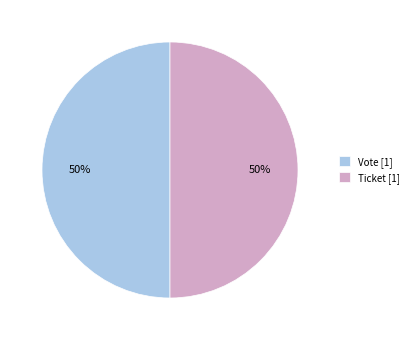

To the nearest percent, what portion does Ticket [1] represent?

50%